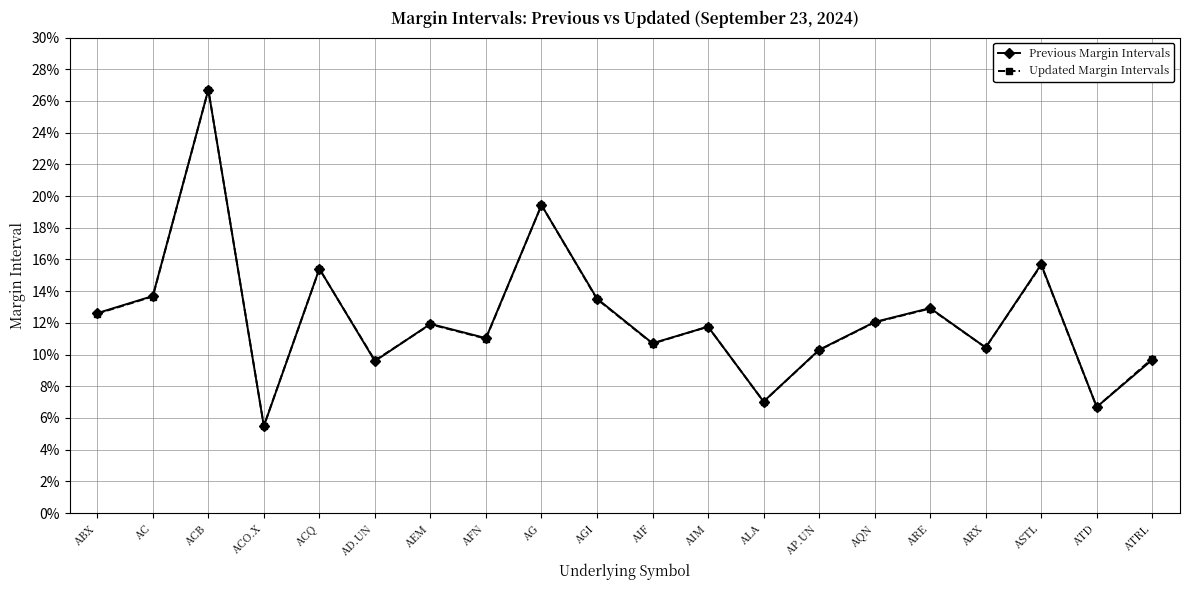

What are all the series names shown in the legend?

Previous Margin Intervals, Updated Margin Intervals